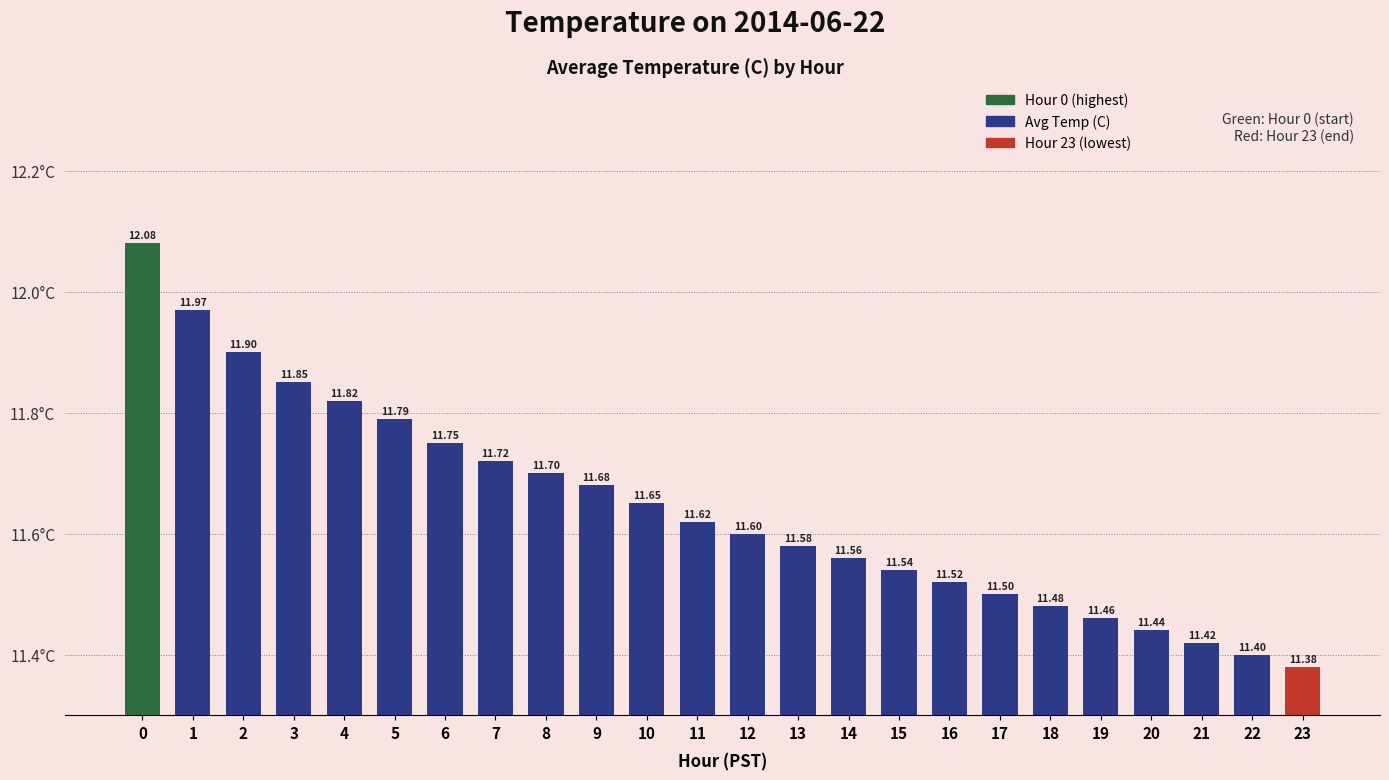

What is the average value?

11.6